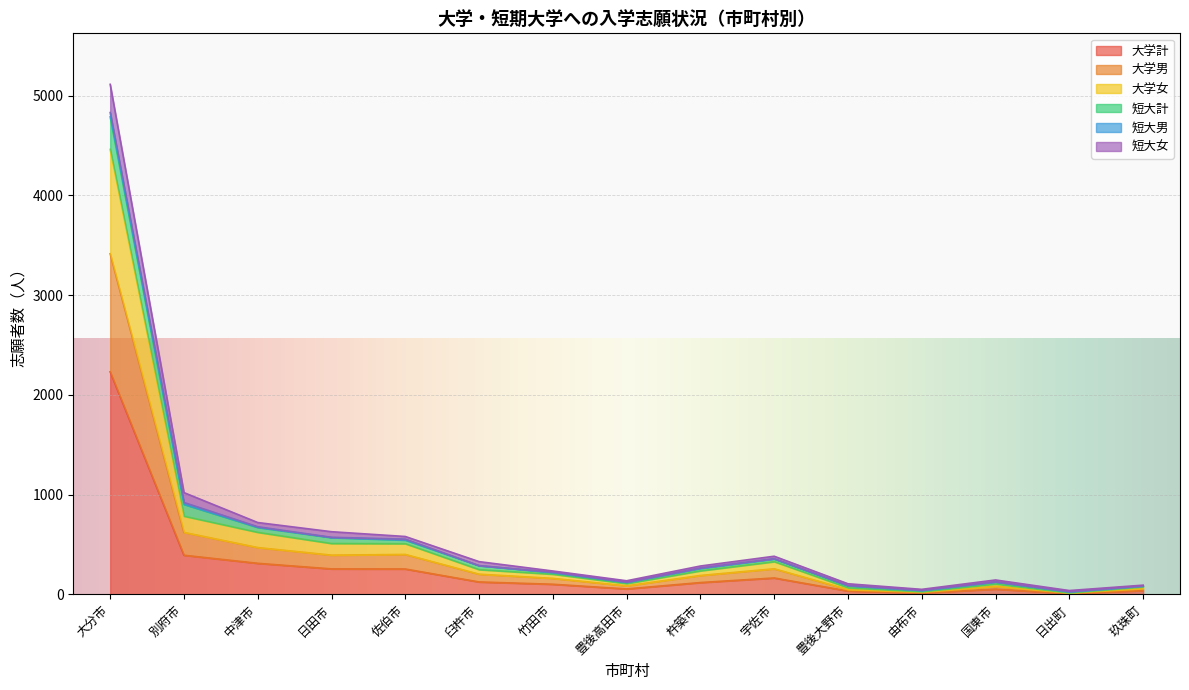

At which label does 短大計 first exceed 284?

大分市